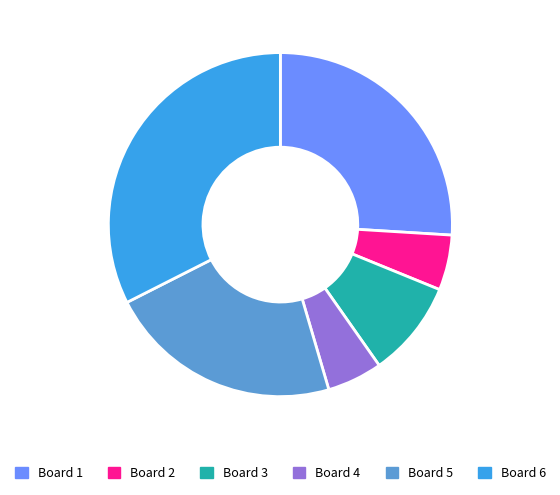

The Board 4 slice represents 10% of the pie. True or false?

False